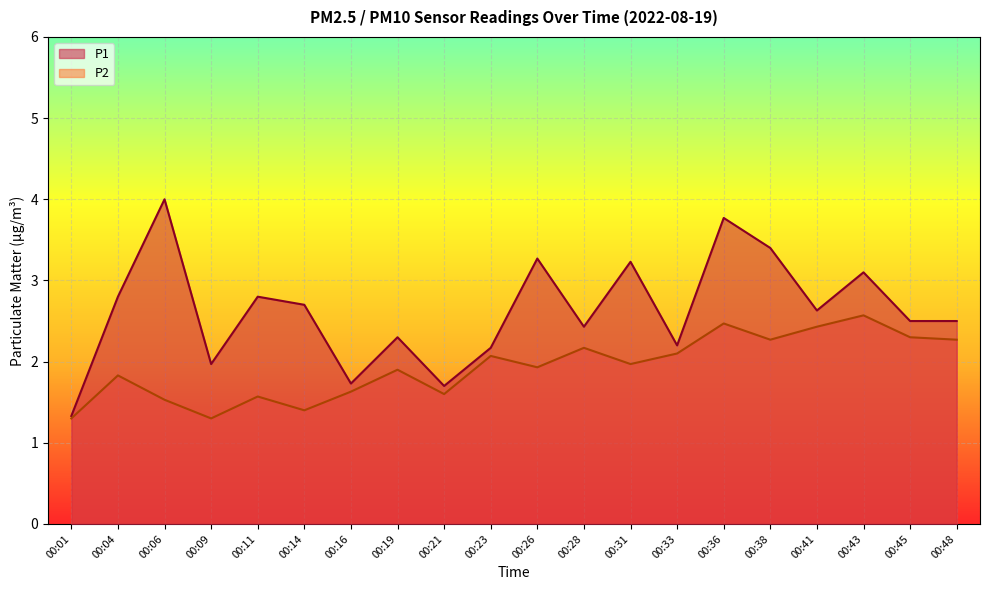

What is the total value across all series at 00:19?

4.2